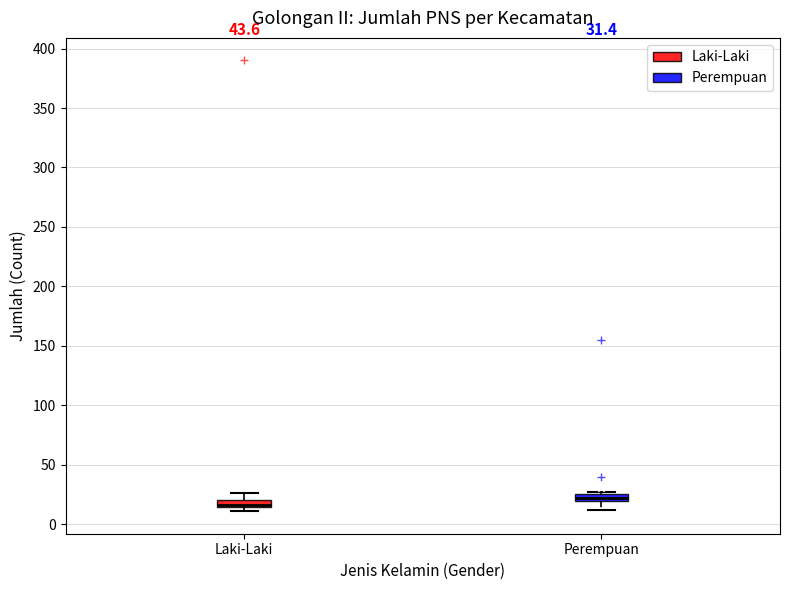

Which box has the lowest median line?

Laki-Laki